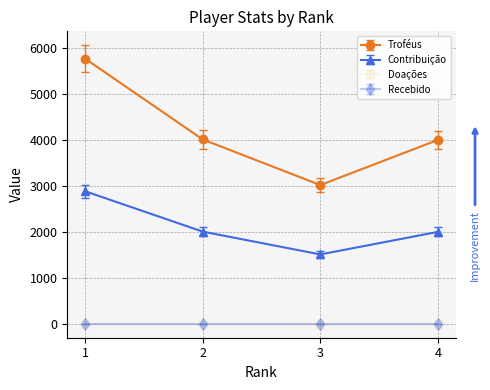

Does the chart have visible grid lines?

Yes